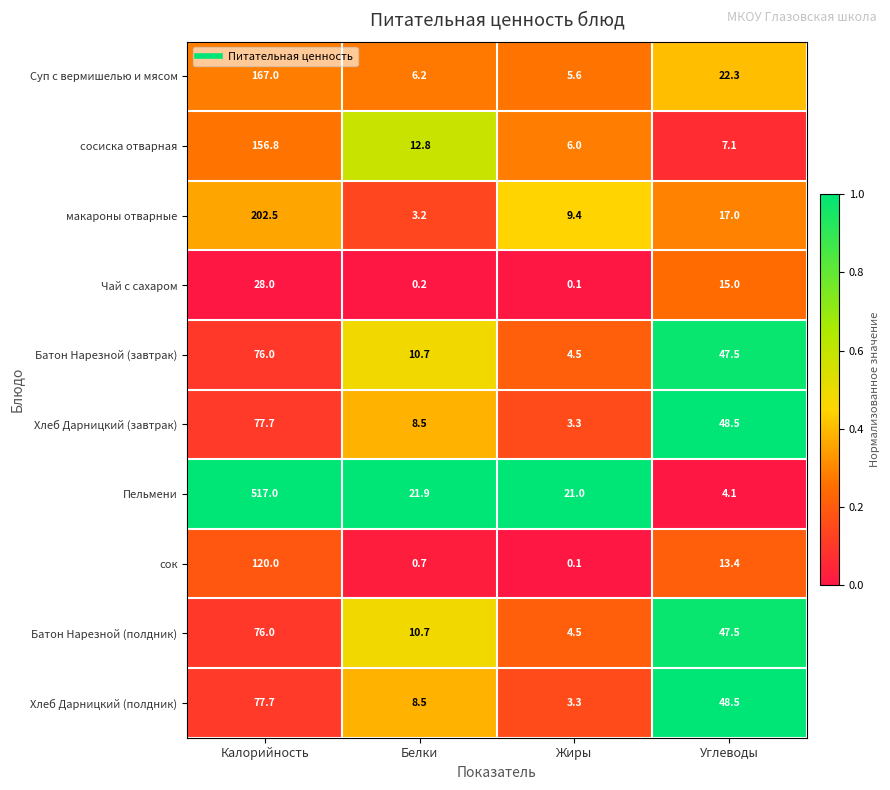

The сосиска отварная series shows 22.3 at Белки. True or false?

False